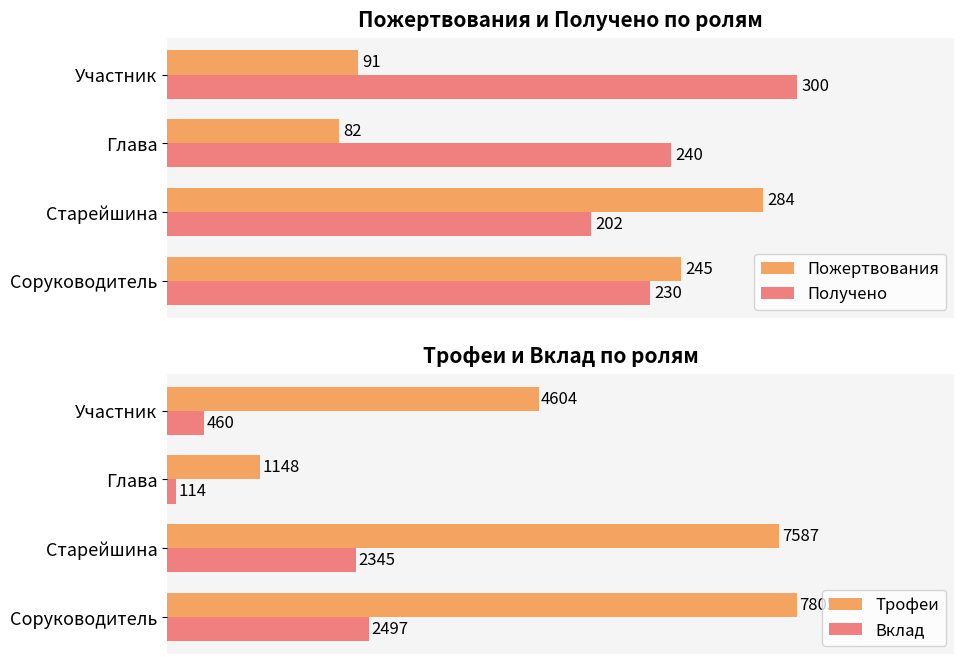

What is the maximum value for Пожертвования?

284